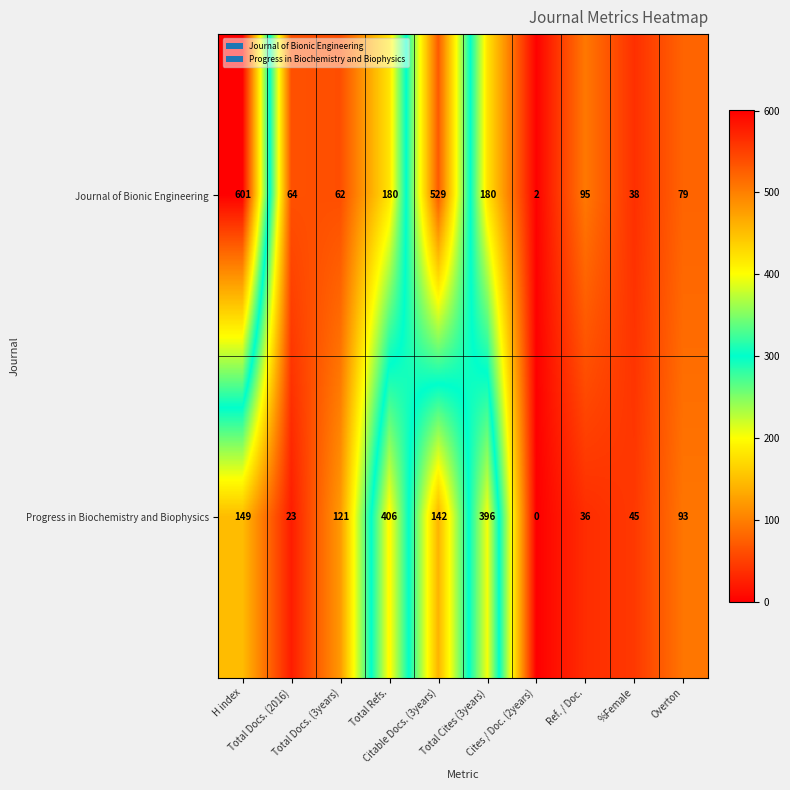

At which category is the sum across all series the highest?

H index